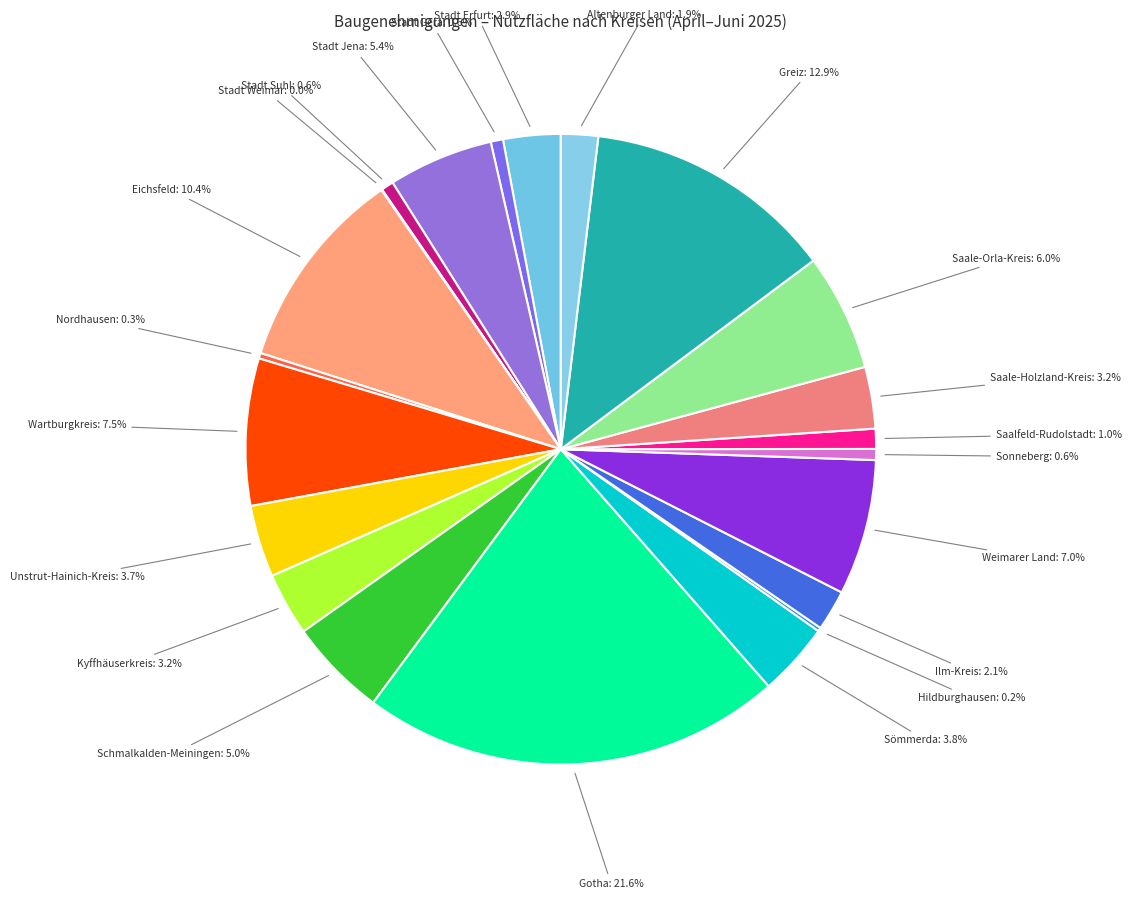

What percentage do Schmalkalden-Meiningen and Unstrut-Hainich-Kreis together represent?

8.7%